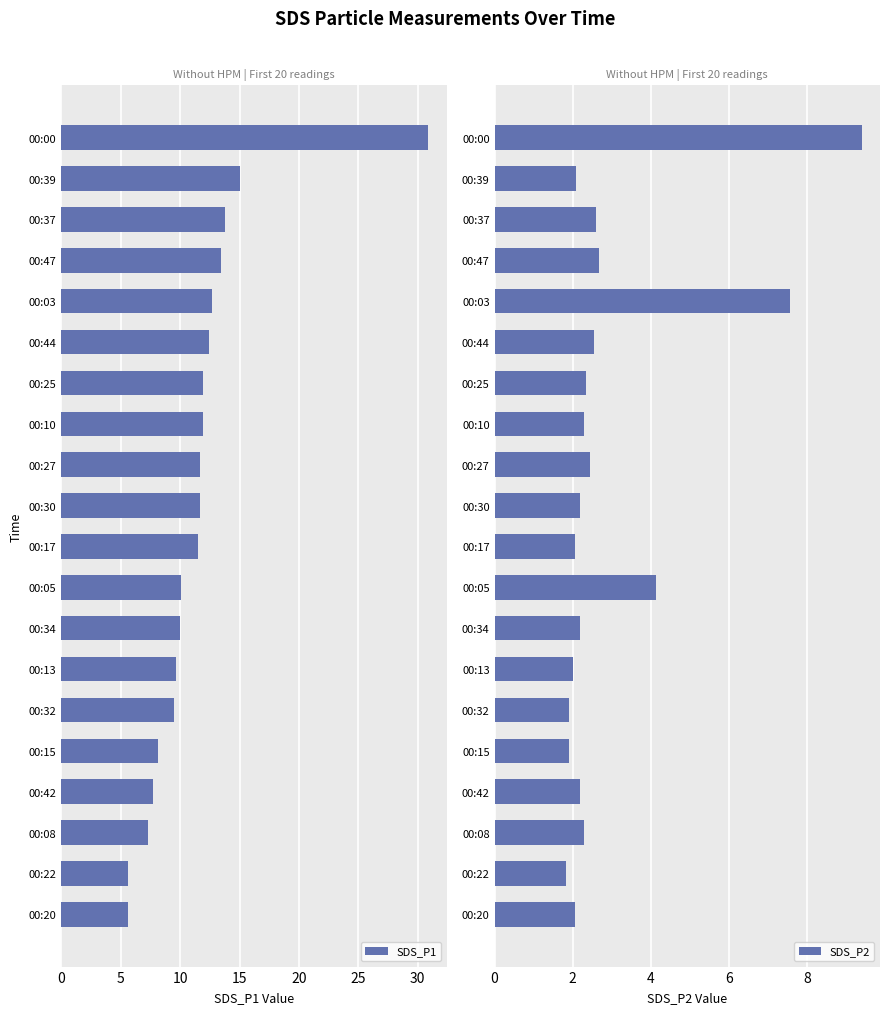

What is the highest value of the SDS_P1 series?

30.9